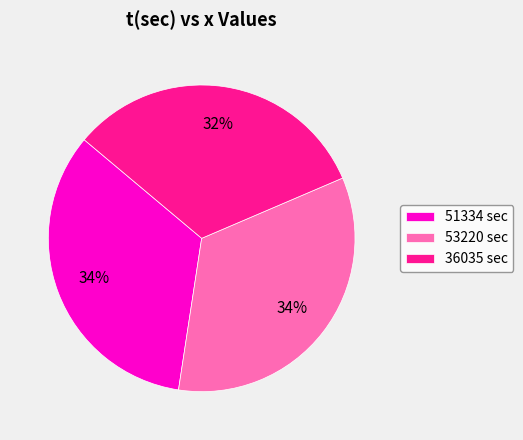

Is 36035 the majority of the pie?

No